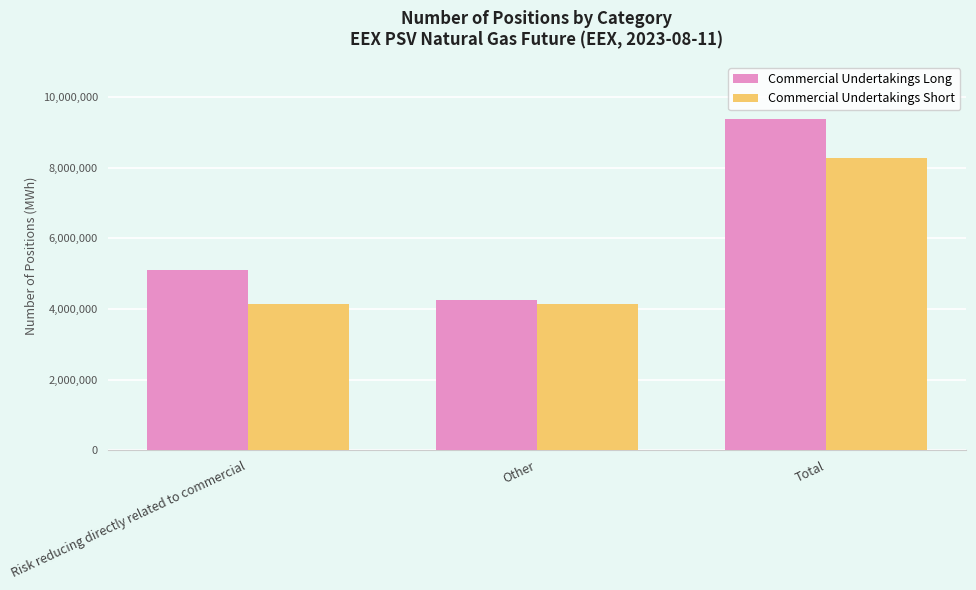

What position from the left is Other?

2